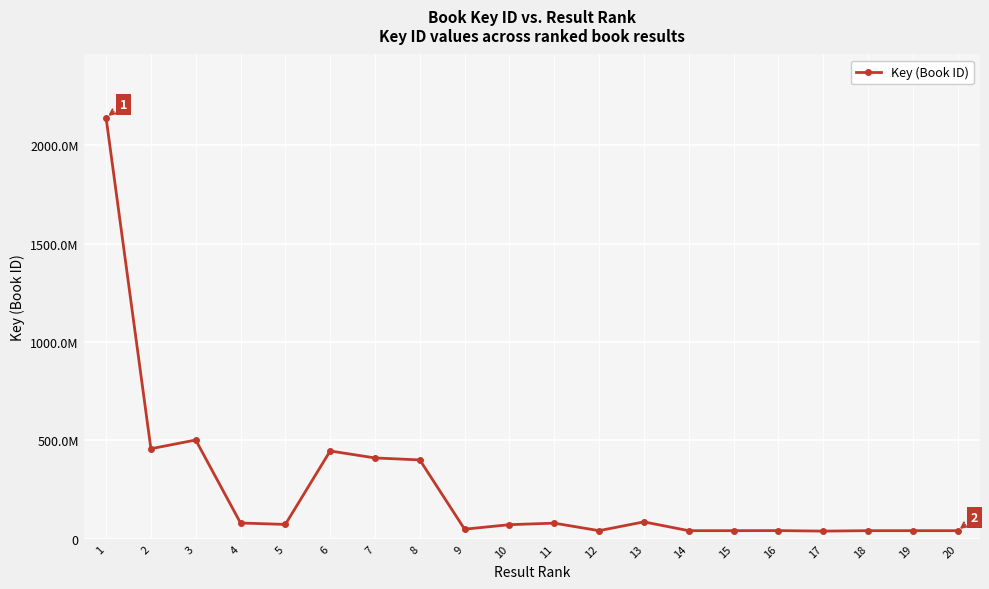

Is this an area chart (filled region under the line)?

No